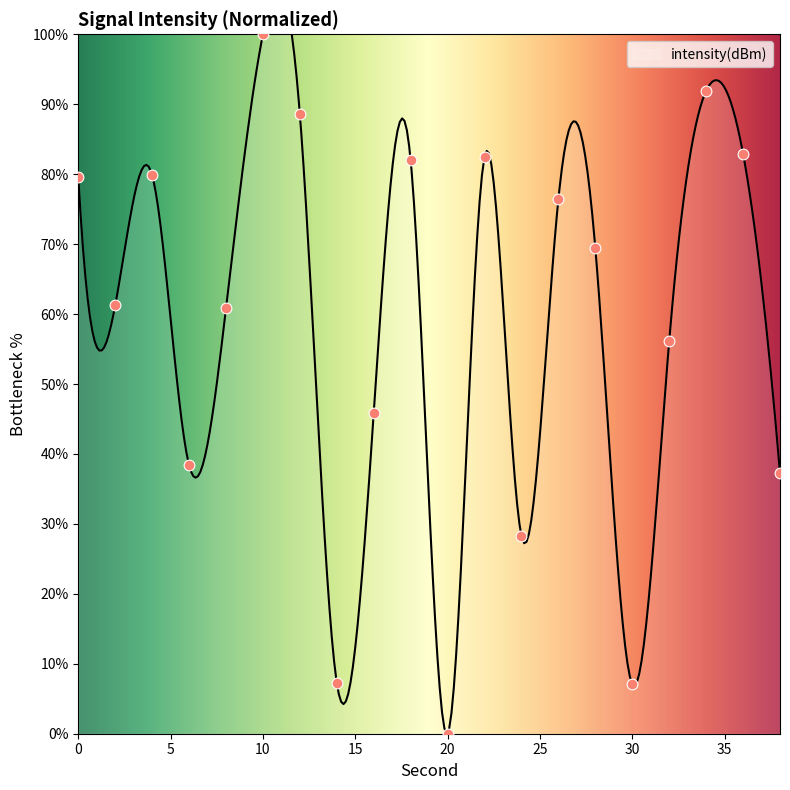

Between 18 and 36, which is larger?

36